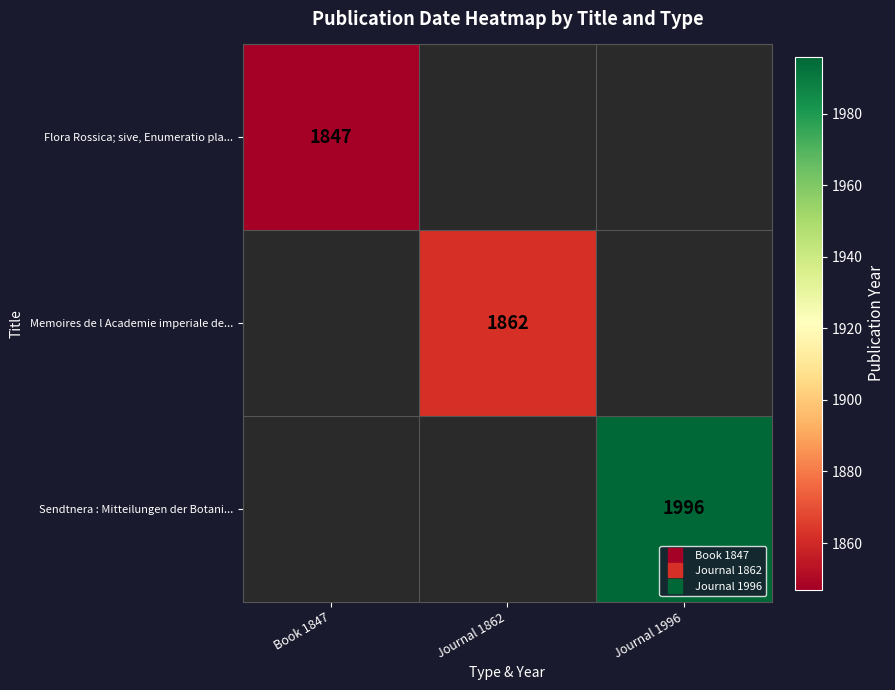

True or false: Sendtnera : Mitteilungen der Botani... has a value of 1164 at Journal 1996.

False